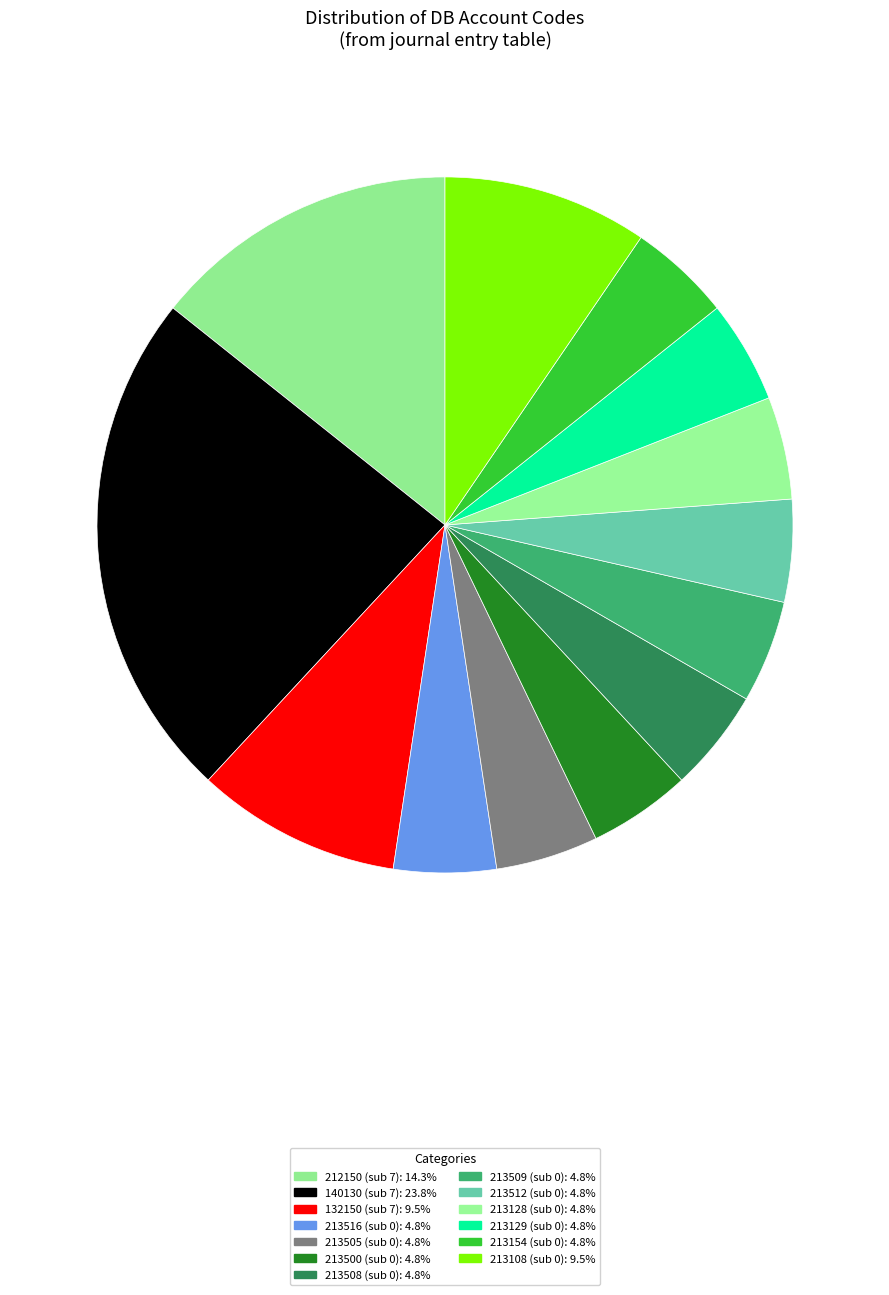

Is there any slice that represents more than half of the pie?

No